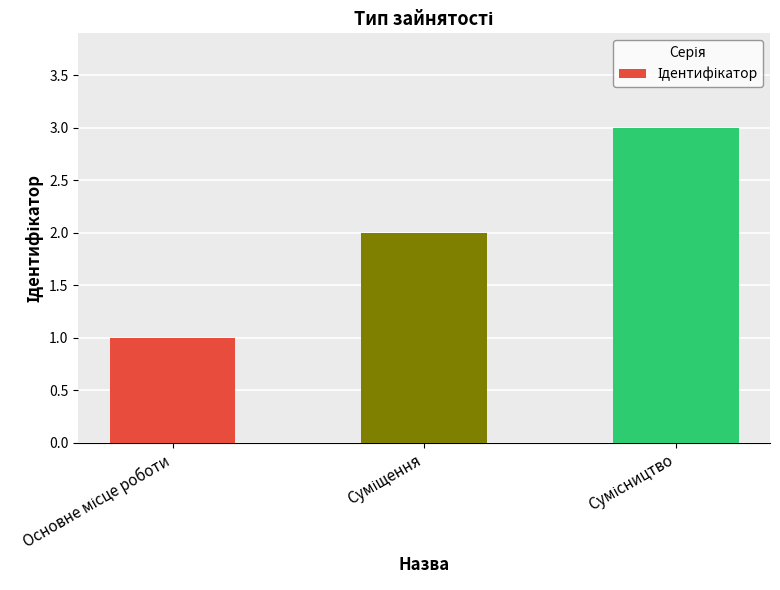

How many bars are there in total?

3